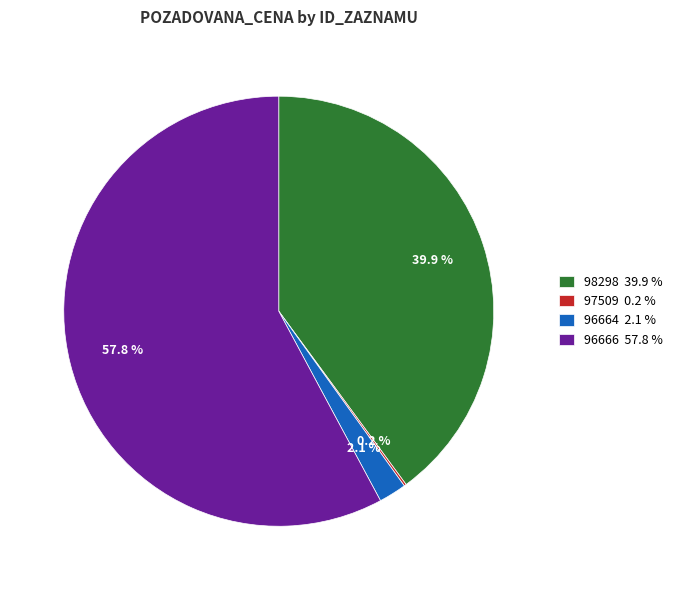

Which slice represents more than half of the pie?

96666